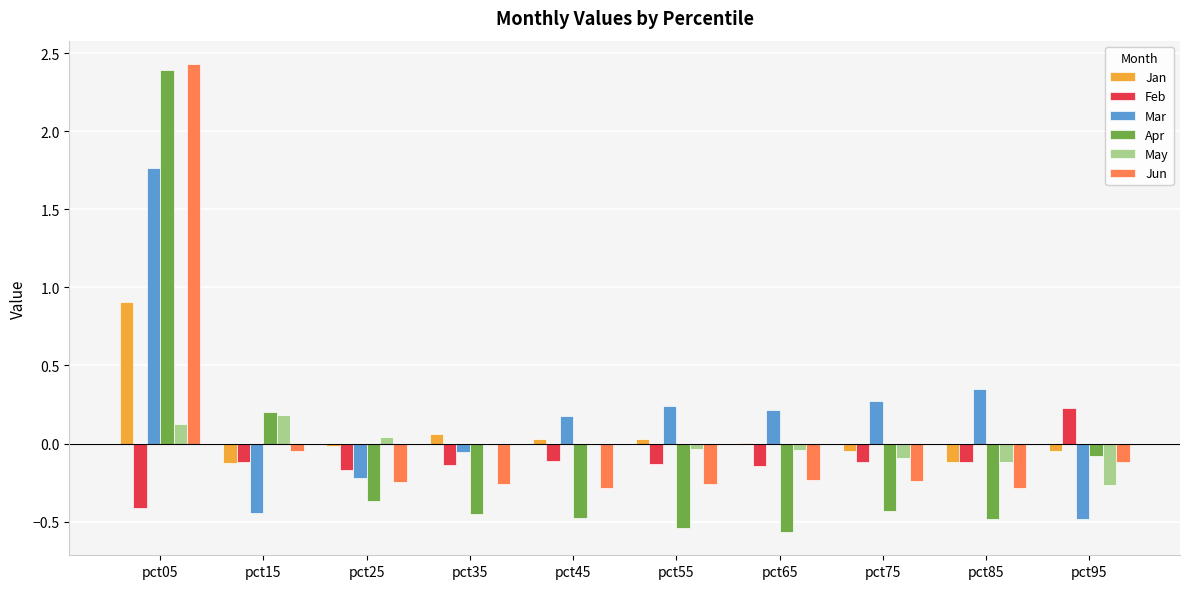

What is the sum of all Jun values?

0.5